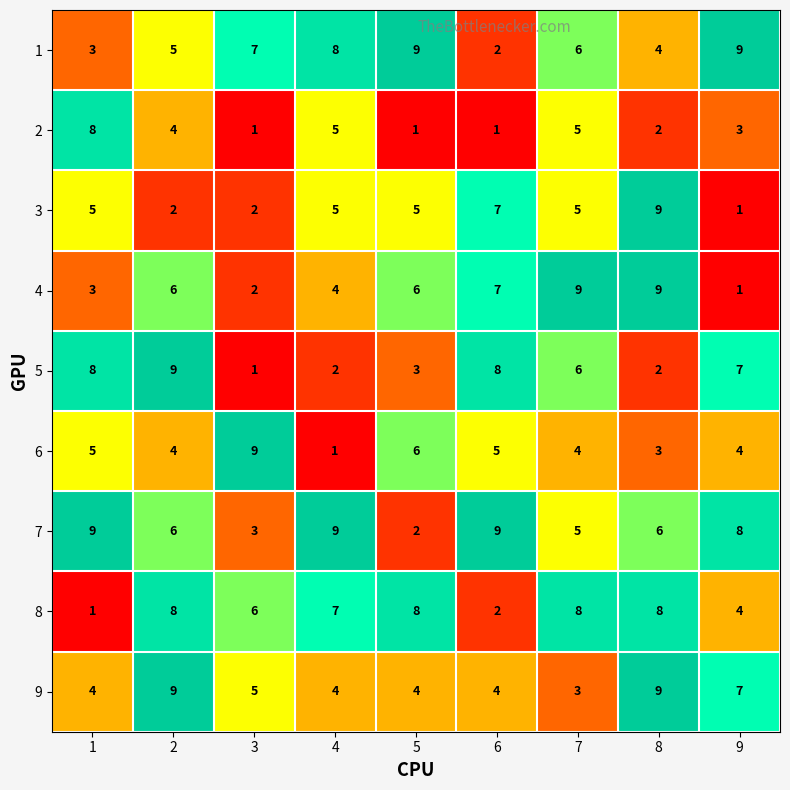

What is the difference between the maximum and minimum values in the 9 series?

6